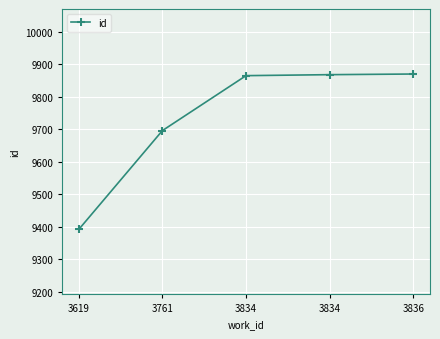

Is this an area chart (filled region under the line)?

No